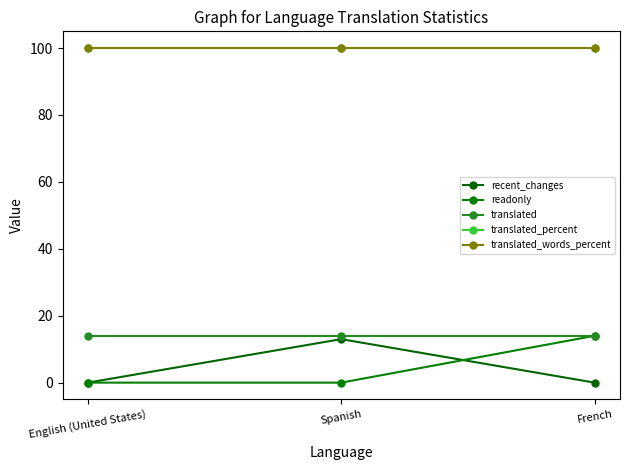

Is this an area chart (filled region under the line)?

No